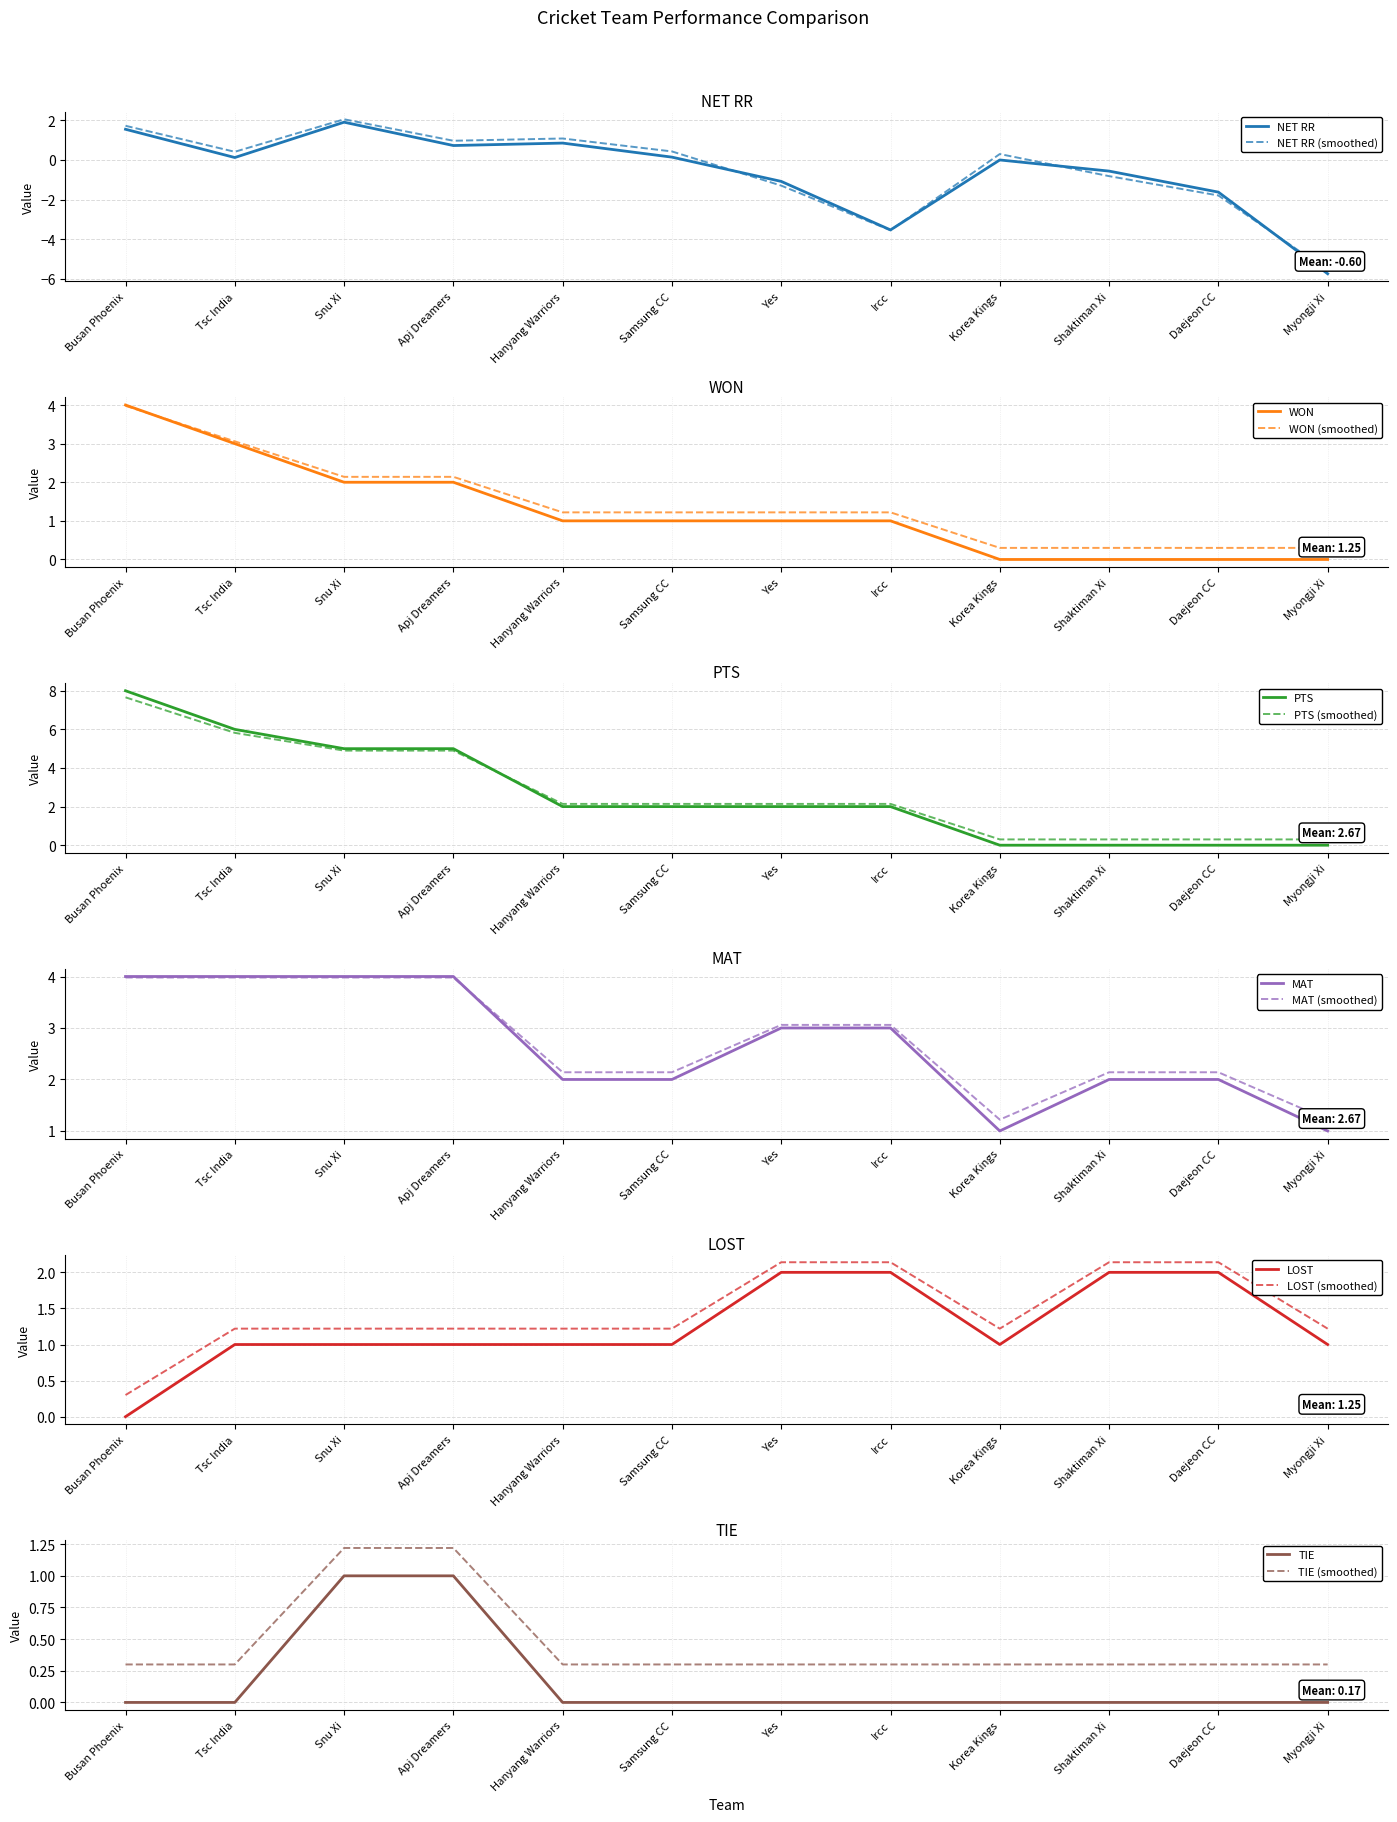

Rank the series by their maximum value, from highest to lowest.

PTS, WON, MAT, LOST, NET RR, TIE